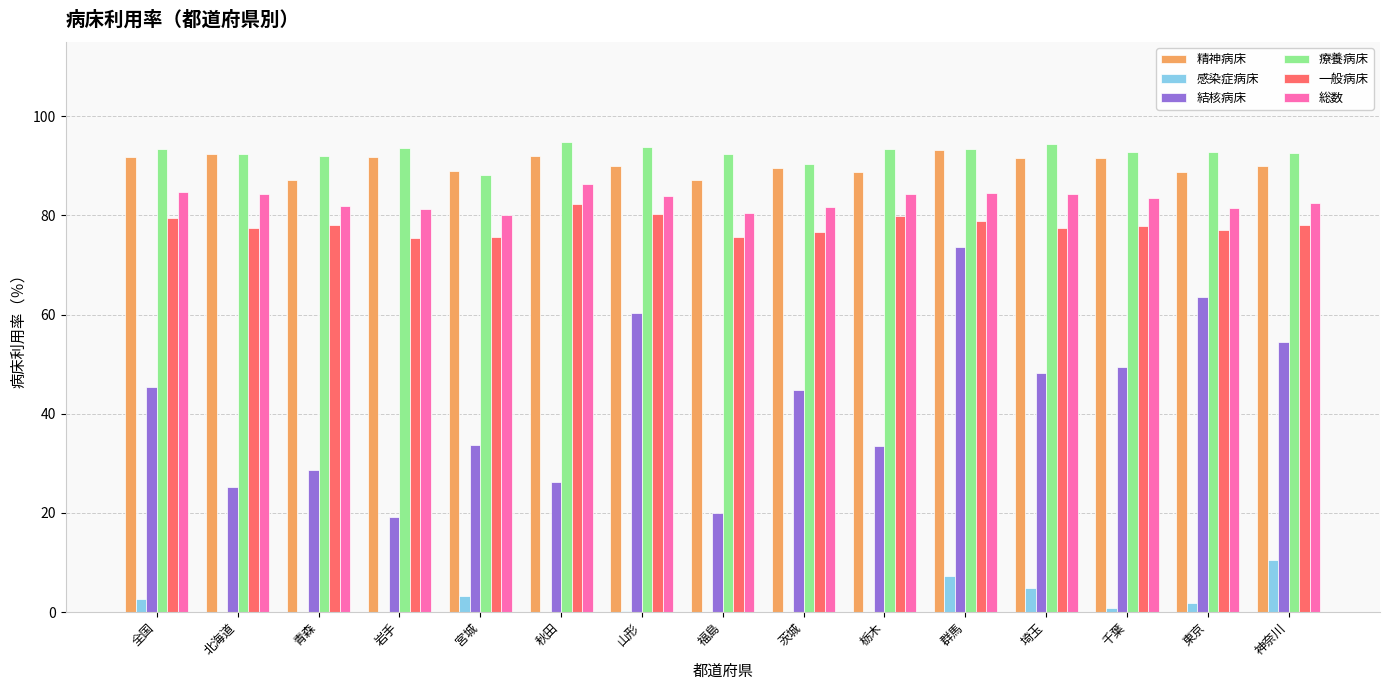

At which label does 感染症病床 reach its peak?

神奈川